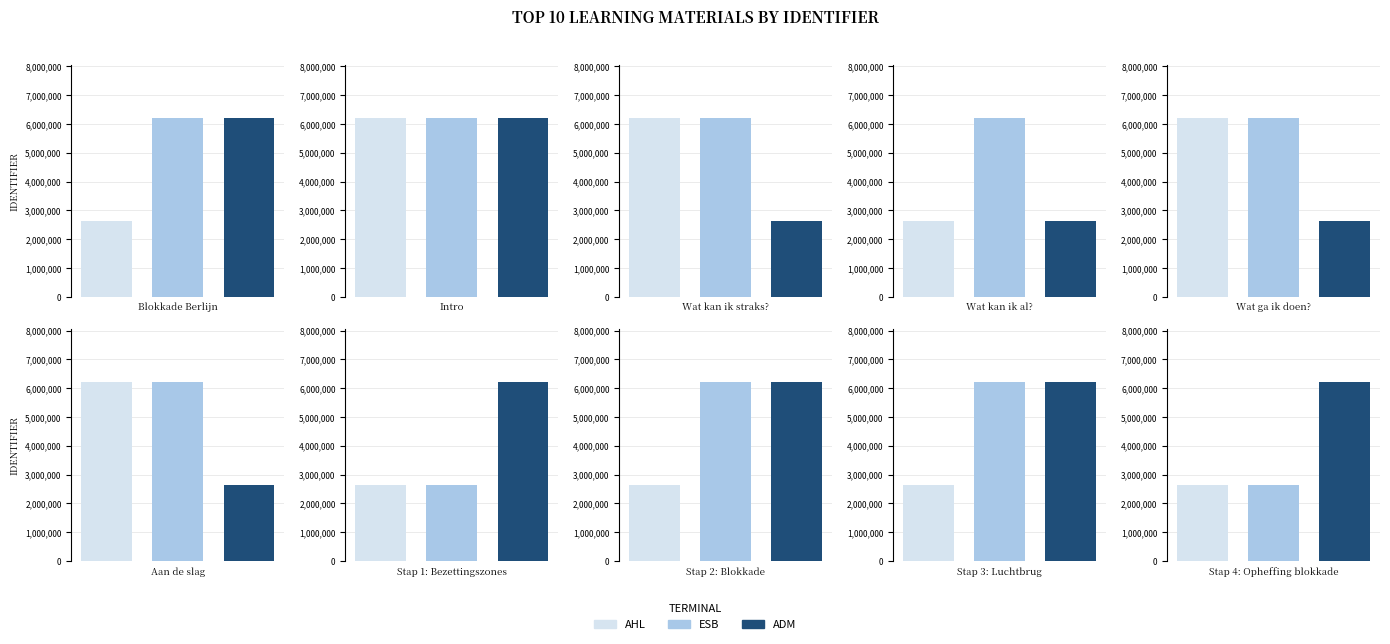

Which series has the largest total across all categories?

ESB